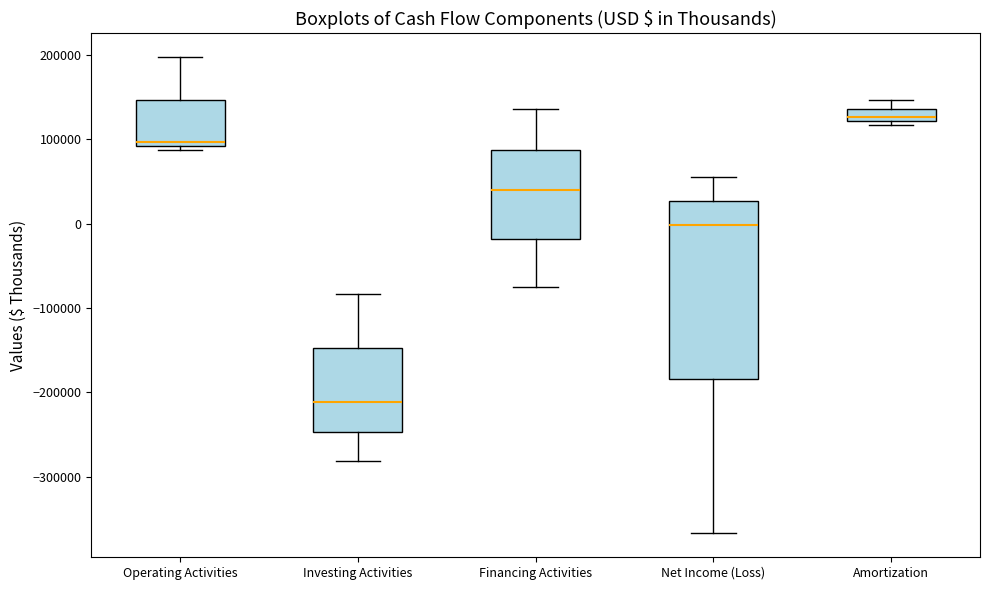

Reading left to right, read every box against the y-axis: the position of its median line, the range the box covers, and the ends of its whiskers. The values are not printed on the chart, so give them approximately, as read against the axis.

Operating Activities: median 100000, box 90000 to 150000, whiskers 90000 (just below the box's lower edge) to 200000
Investing Activities: median -210000, box -250000 to -150000, whiskers -280000 to -80000
Financing Activities: median 40000, box -20000 to 90000, whiskers -80000 to 140000
Net Income (Loss): median 0, box -180000 to 30000, whiskers -370000 to 60000
Amortization: median 130000, box 120000 to 140000, whiskers 120000 (just below the box's lower edge) to 150000